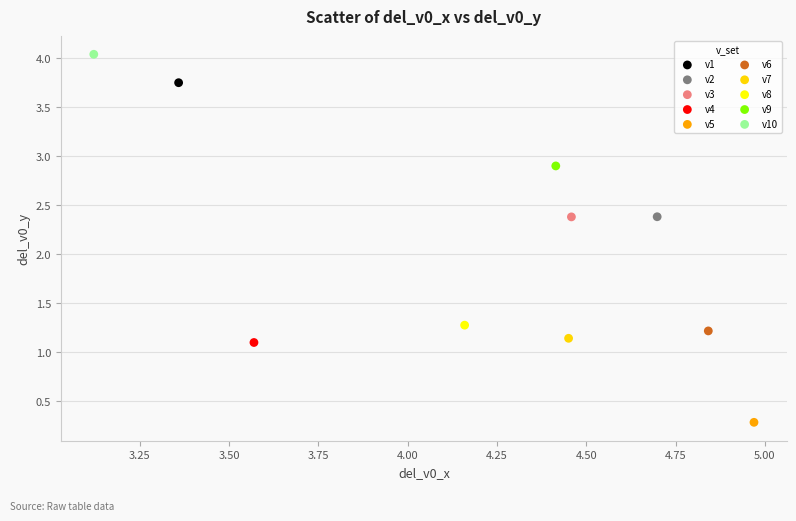

Which series reaches the minimum Y coordinate?

v5